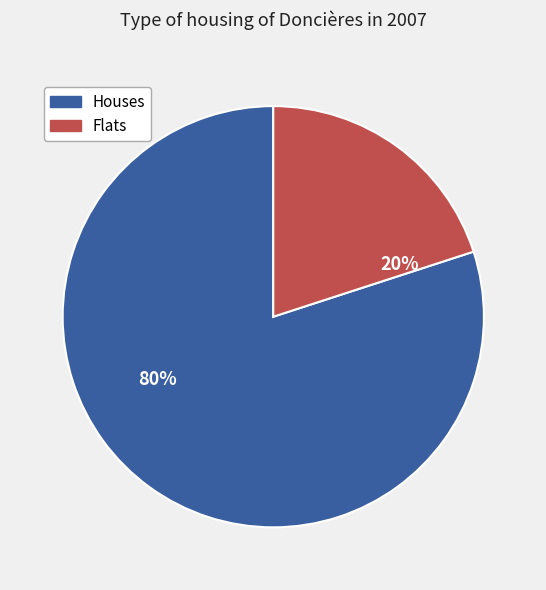

Is there a majority slice in this chart?

Yes